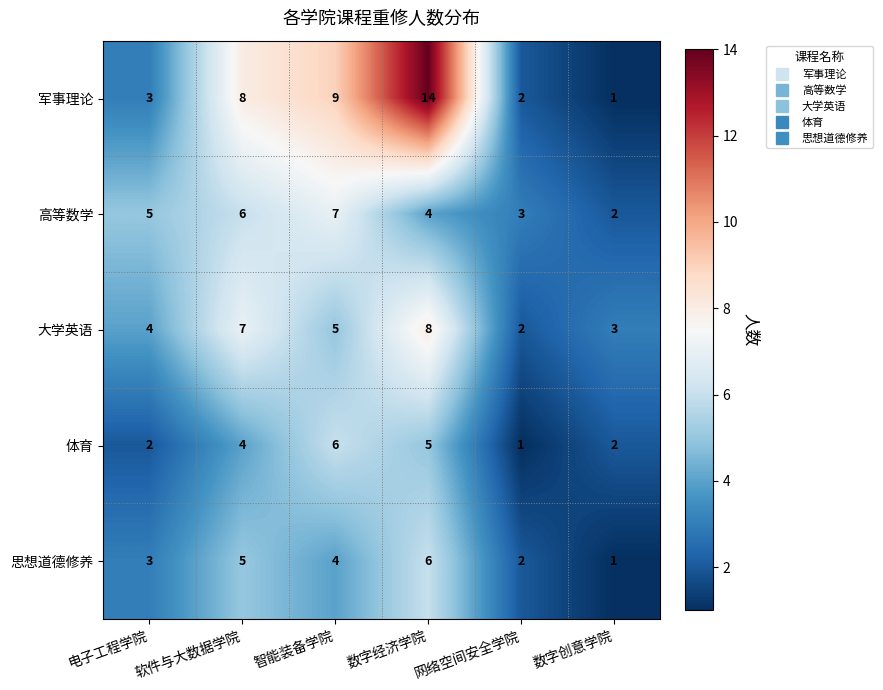

What is the smallest value displayed?

1